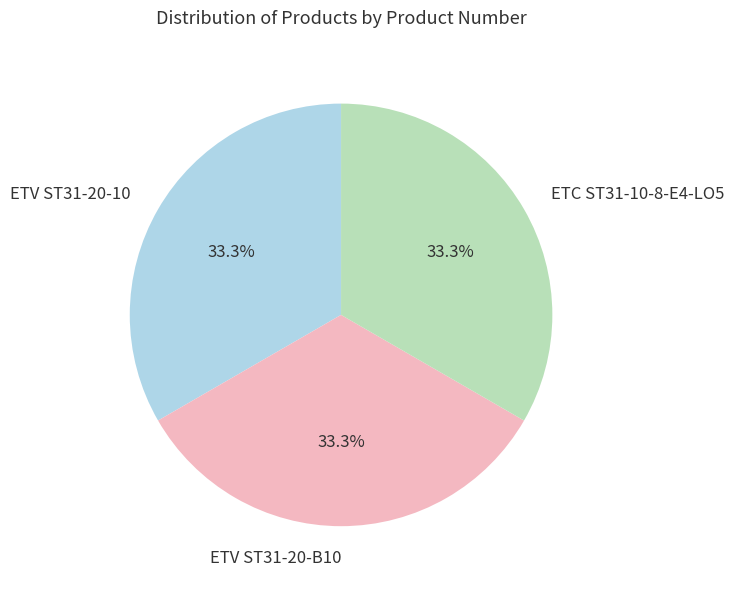

What percentage is the ETV ST31-20-B10 slice, to the nearest percent?

33%